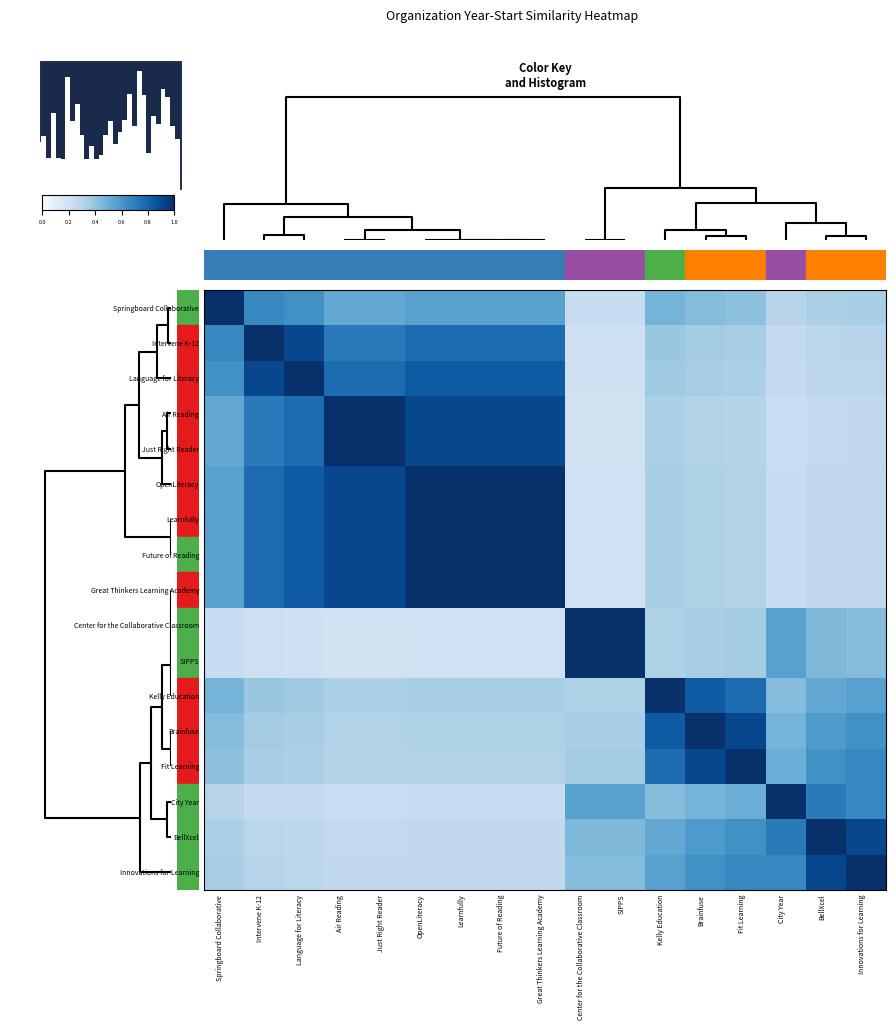

What is the difference between the highest and lowest values at 11?

0.7